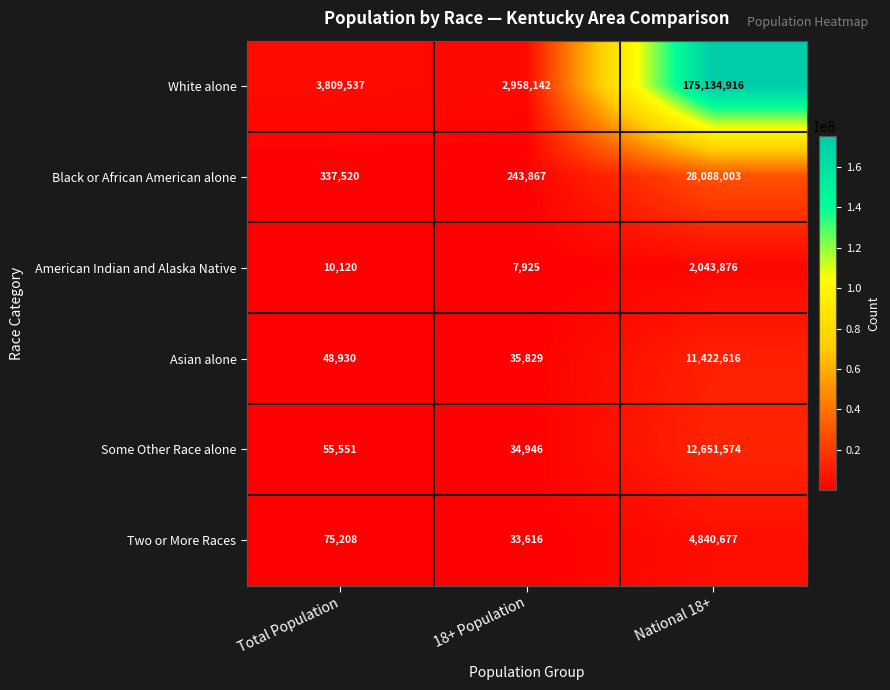

Reading left to right, list all the values displayed in this chart.

White alone: Total Population=3809537	18+ Population=2958142	National 18+=175134916
Black or African American alone: Total Population=337520	18+ Population=243867	National 18+=28088003
American Indian and Alaska Native: Total Population=10120	18+ Population=7925	National 18+=2043876
Asian alone: Total Population=48930	18+ Population=35829	National 18+=11422616
Some Other Race alone: Total Population=55551	18+ Population=34946	National 18+=12651574
Two or More Races: Total Population=75208	18+ Population=33616	National 18+=4840677